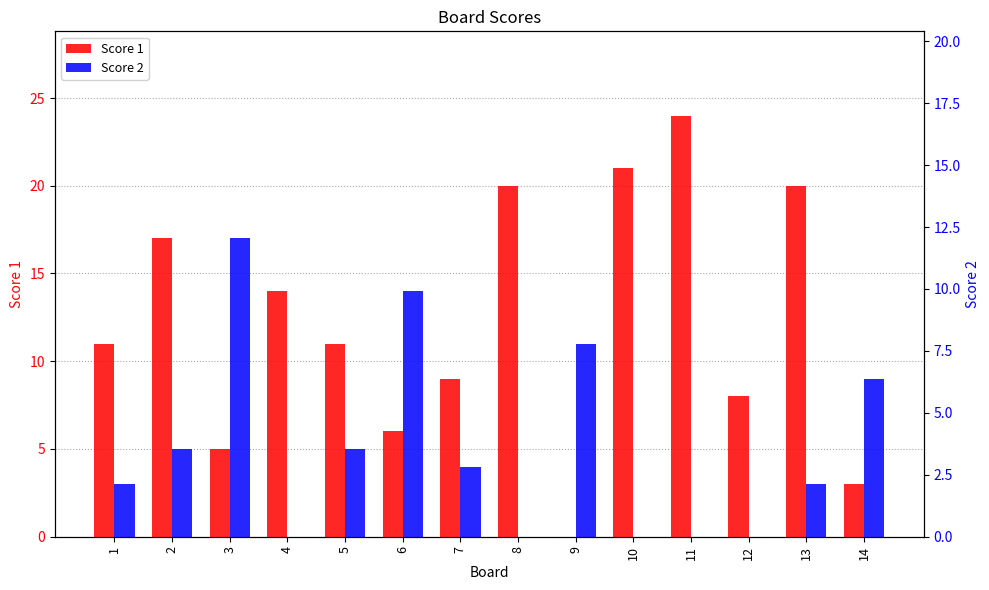

Reading left to right, list all the values displayed in this chart.

Score 1: 1=11	2=17	3=5	4=14	5=11	6=6	7=9	8=20	9=0	10=21	11=24	12=8	13=20	14=3
Score 2: 1=3	2=5	3=17	4=0	5=5	6=14	7=4	8=0	9=11	10=0	11=0	12=0	13=3	14=9